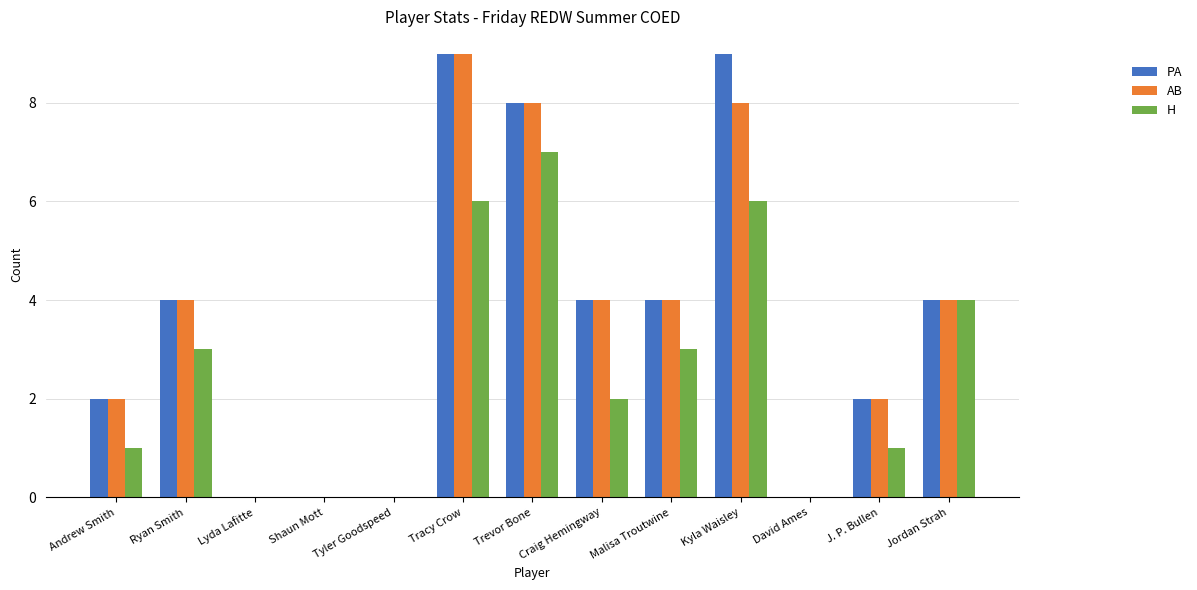

True or false: AB has a value of 6 at Craig Hemingway.

False